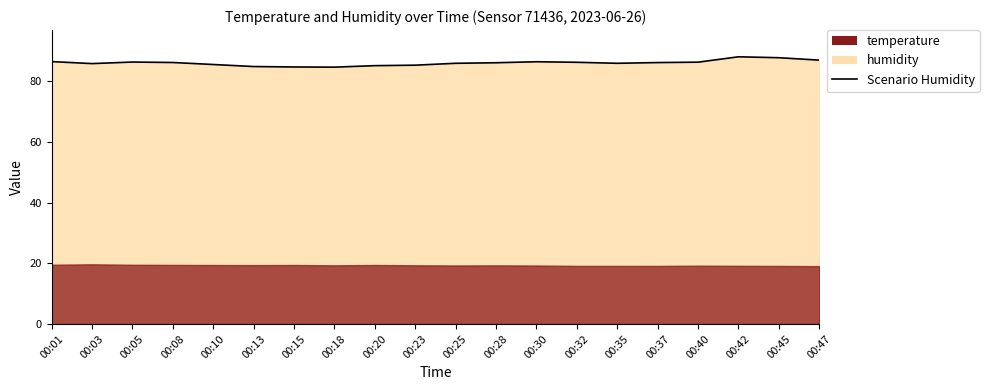

Where is the data nearest to the value 86?

00:25